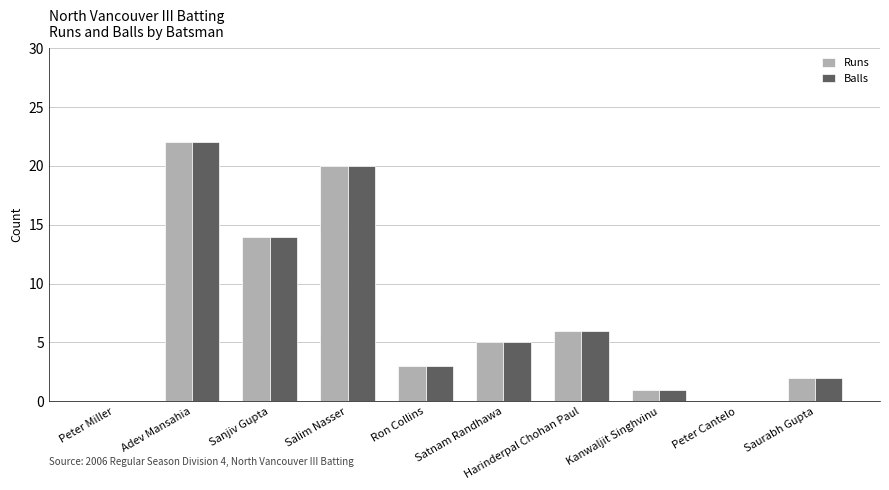

Reading right to left, transcribe all the data shown in this chart.

Runs: Saurabh Gupta=2	Peter Cantelo=0	Kanwaljit Singhvinu=1	Harinderpal Chohan Paul=6	Satnam Randhawa=5	Ron Collins=3	Salim Nasser=20	Sanjiv Gupta=14	Adev Mansahia=22	Peter Miller=0
Balls: Saurabh Gupta=2	Peter Cantelo=0	Kanwaljit Singhvinu=1	Harinderpal Chohan Paul=6	Satnam Randhawa=5	Ron Collins=3	Salim Nasser=20	Sanjiv Gupta=14	Adev Mansahia=22	Peter Miller=0